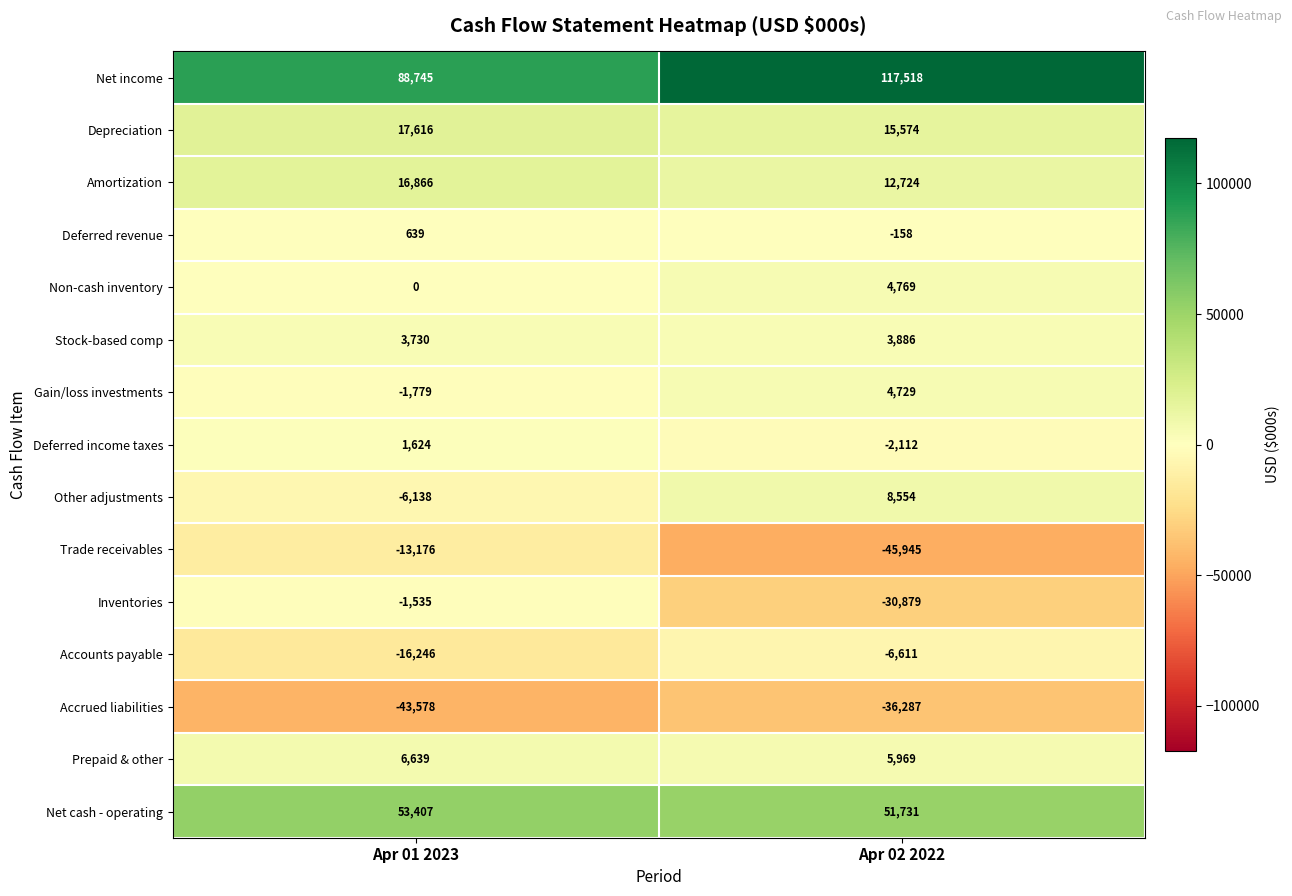

Reading right to left, extract all data points from this chart.

Net income: Apr 02 2022=117518	Apr 01 2023=88745
Depreciation: Apr 02 2022=15574	Apr 01 2023=17616
Amortization: Apr 02 2022=12724	Apr 01 2023=16866
Deferred revenue: Apr 02 2022=-158	Apr 01 2023=639
Non-cash inventory: Apr 02 2022=4769	Apr 01 2023=0
Stock-based comp: Apr 02 2022=3886	Apr 01 2023=3730
Gain/loss investments: Apr 02 2022=4729	Apr 01 2023=-1779
Deferred income taxes: Apr 02 2022=-2112	Apr 01 2023=1624
Other adjustments: Apr 02 2022=8554	Apr 01 2023=-6138
Trade receivables: Apr 02 2022=-45945	Apr 01 2023=-13176
Inventories: Apr 02 2022=-30879	Apr 01 2023=-1535
Accounts payable: Apr 02 2022=-6611	Apr 01 2023=-16246
Accrued liabilities: Apr 02 2022=-36287	Apr 01 2023=-43578
Prepaid & other: Apr 02 2022=5969	Apr 01 2023=6639
Net cash - operating: Apr 02 2022=51731	Apr 01 2023=53407